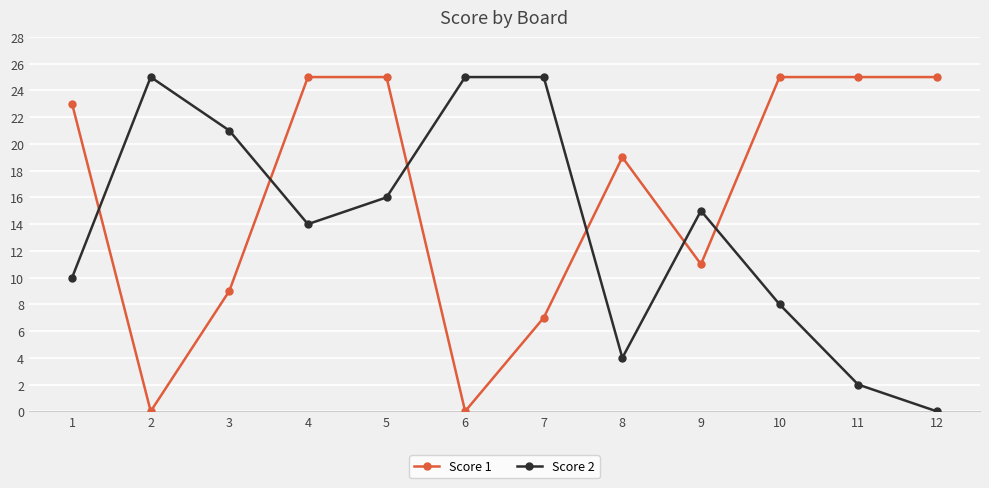

What are all the series names shown in the legend?

Score 1, Score 2